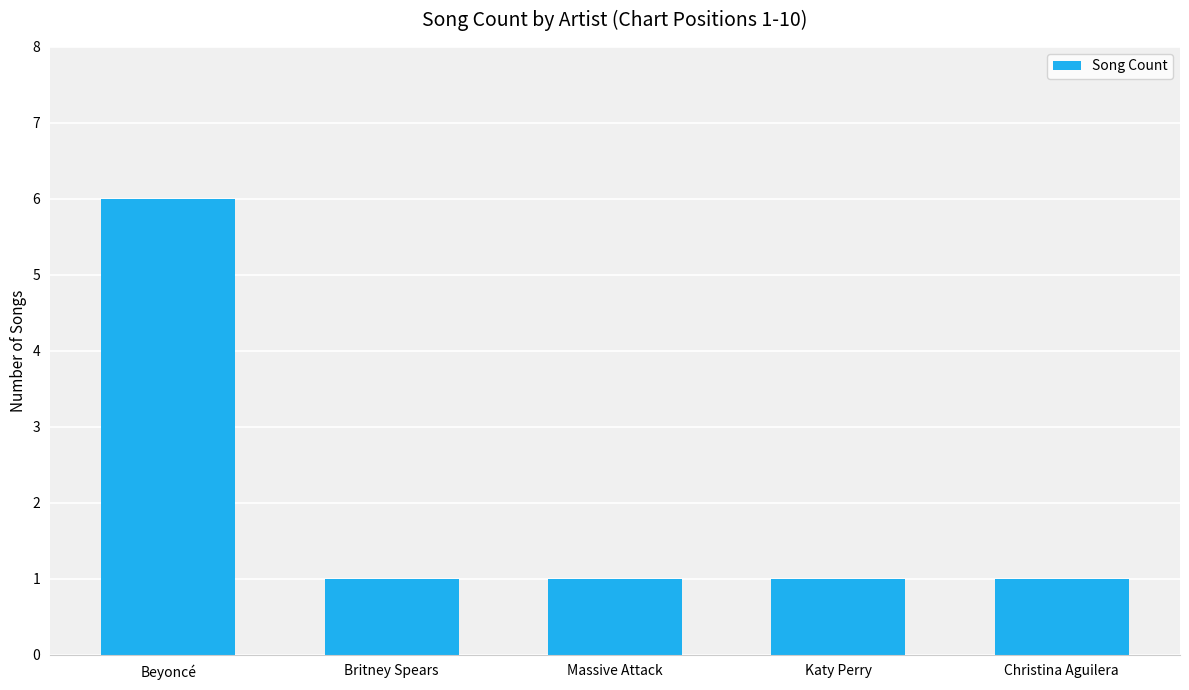

True or false: the data shows 1 at Massive Attack.

True